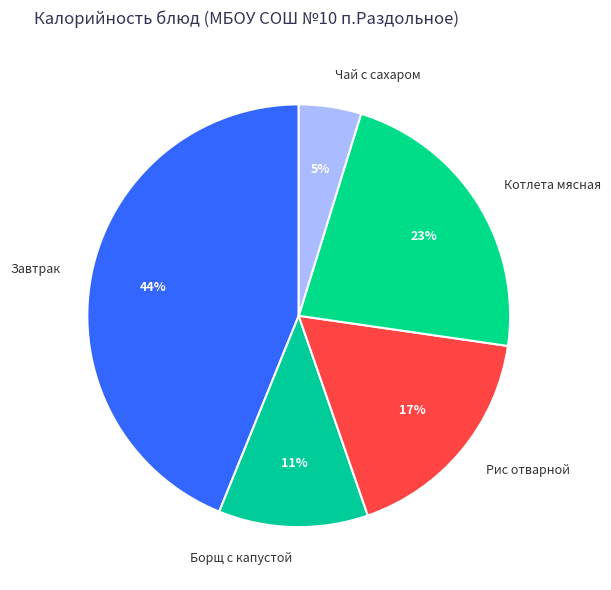

What percentage is the Борщ с капустой slice, to the nearest percent?

11%